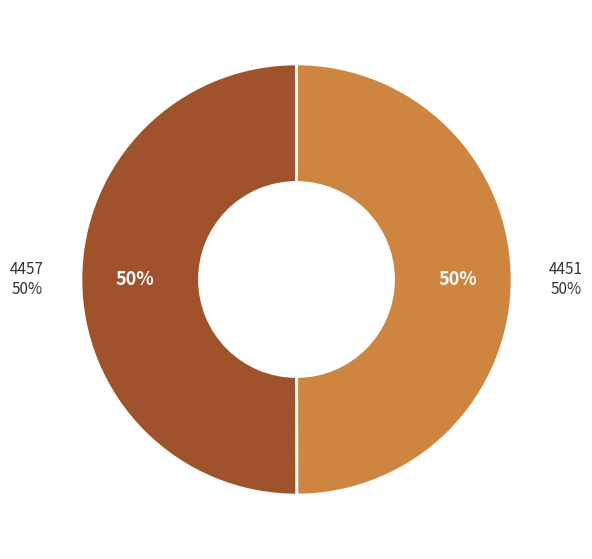

To the nearest percent, what portion does 4451 represent?

50%